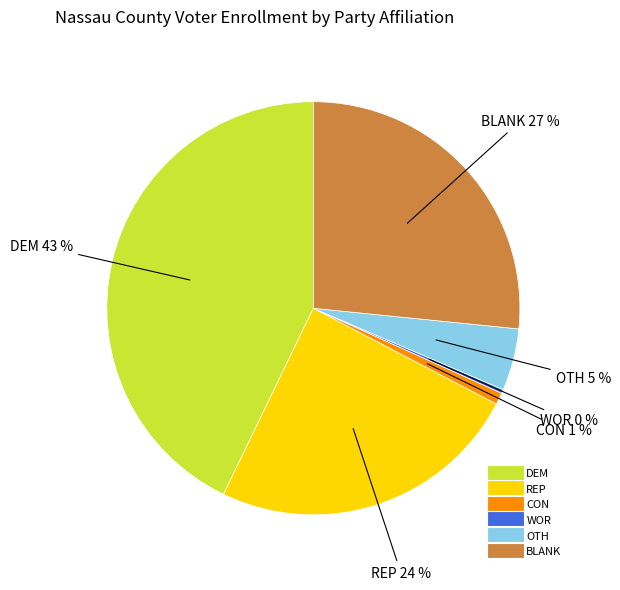

Count the number of slices in the pie.

6